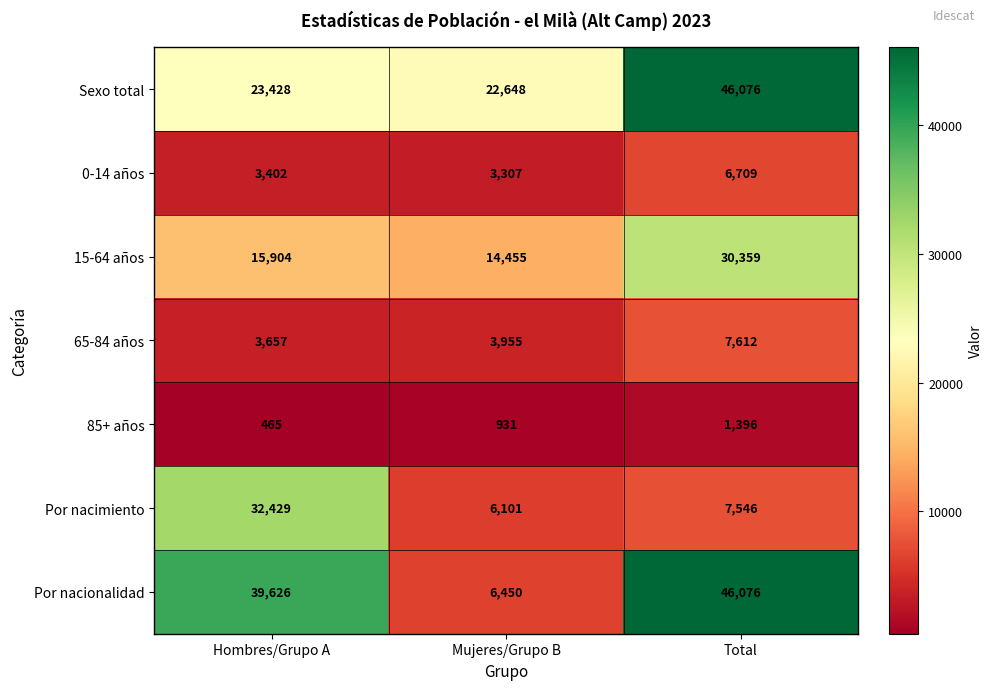

Is it true that 0-14 años equals 5357 at Hombres/Grupo A?

False